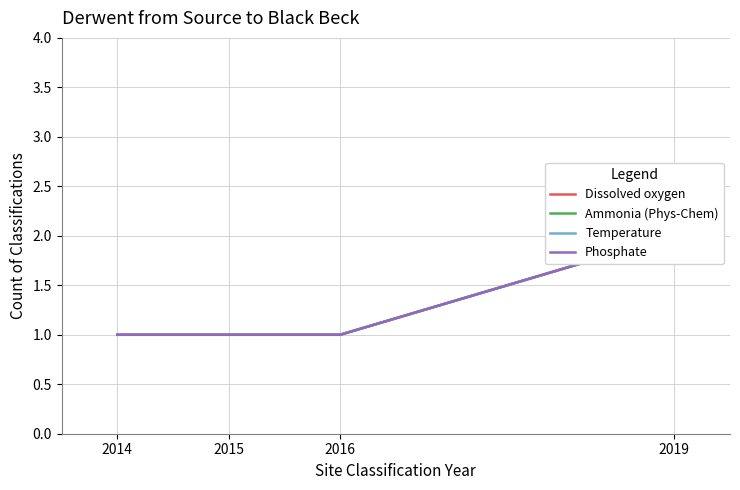

How many lines are shown in the chart?

4